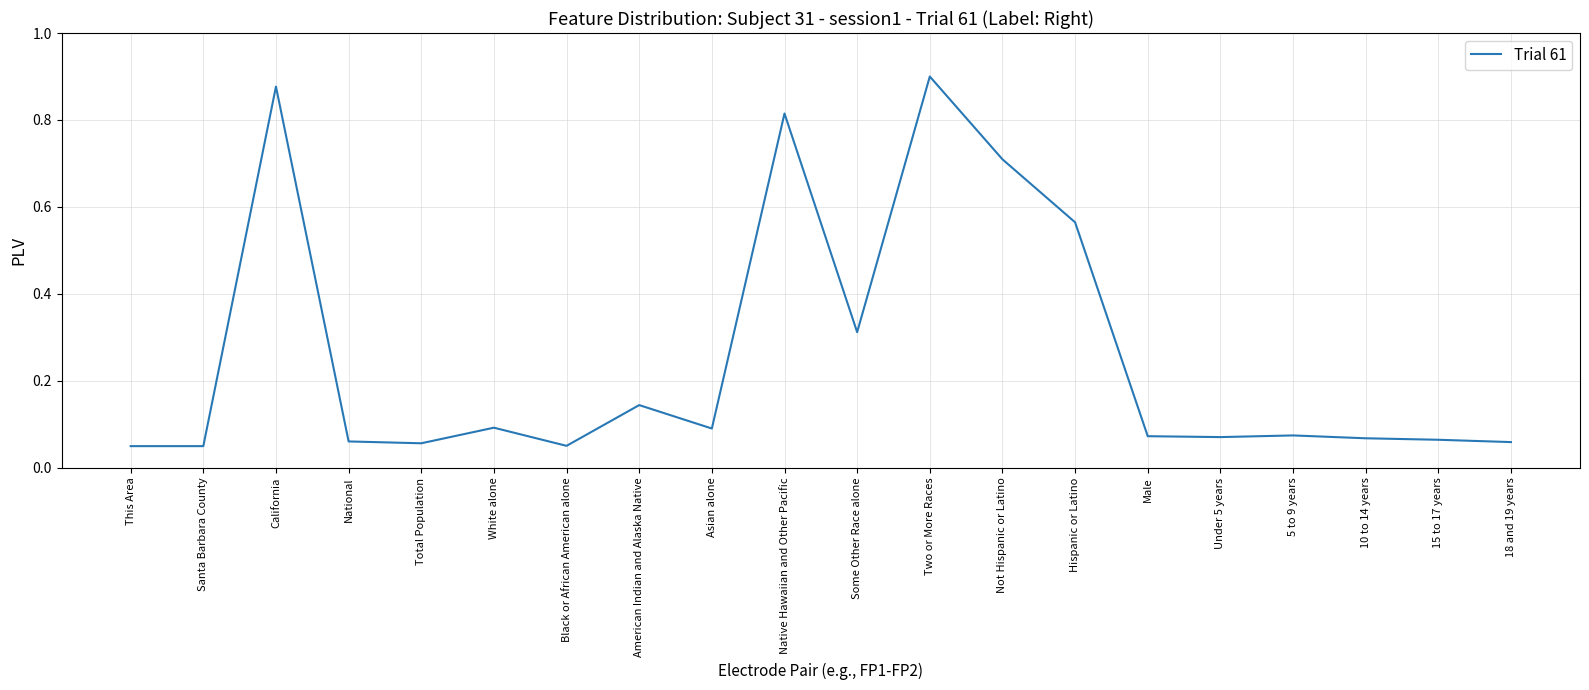

What is the change in value from Asian alone to Native Hawaiian and Other Pacific?

+0.7